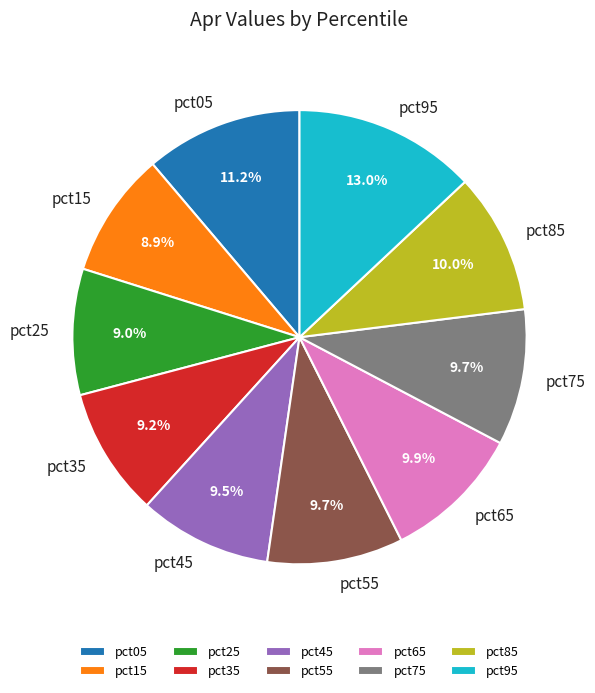

Which has a higher value, pct35 or pct75?

pct75